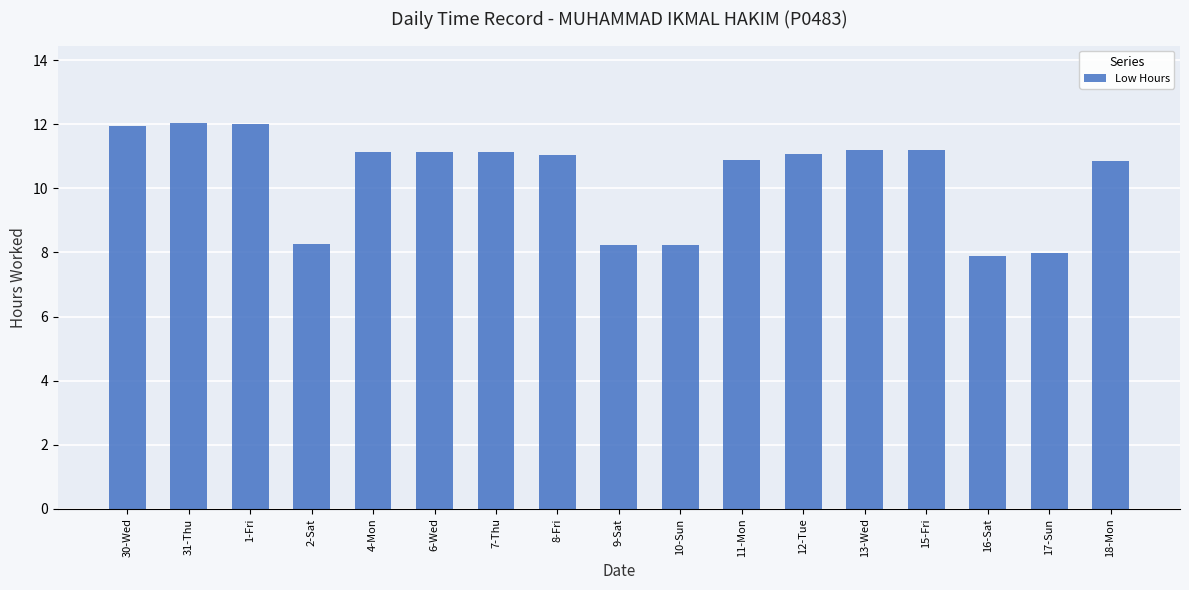

The value at 13-Wed is 16.6. True or false?

False